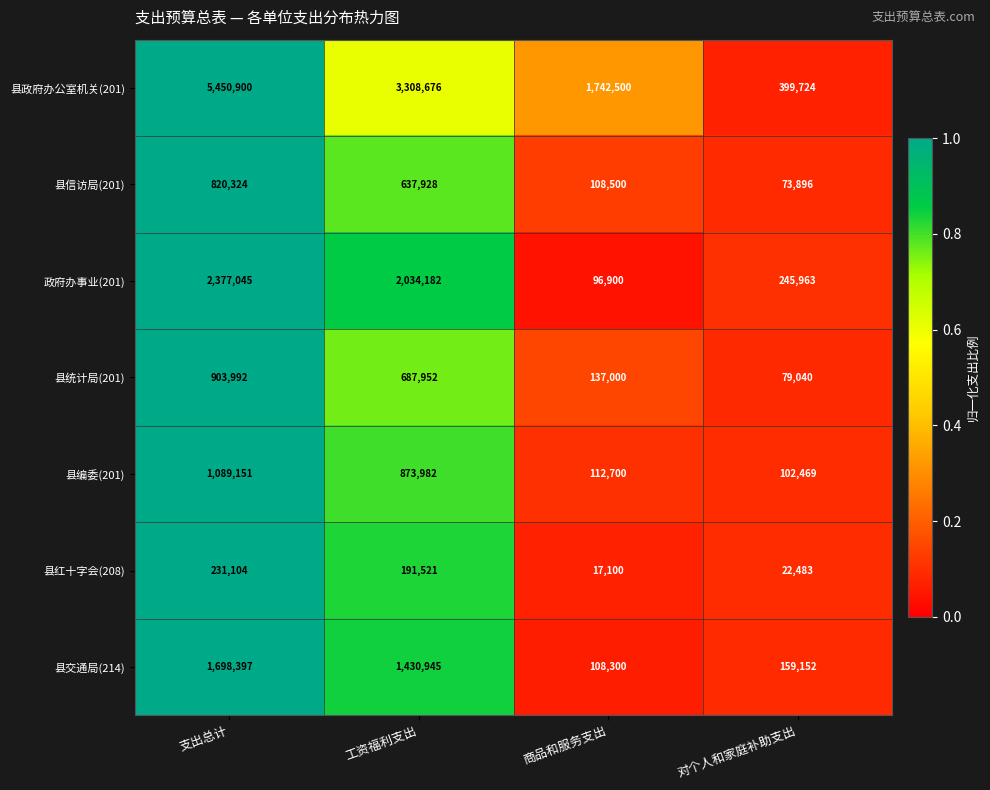

The 县红十字会(208) series shows 10941 at 商品和服务支出. True or false?

False